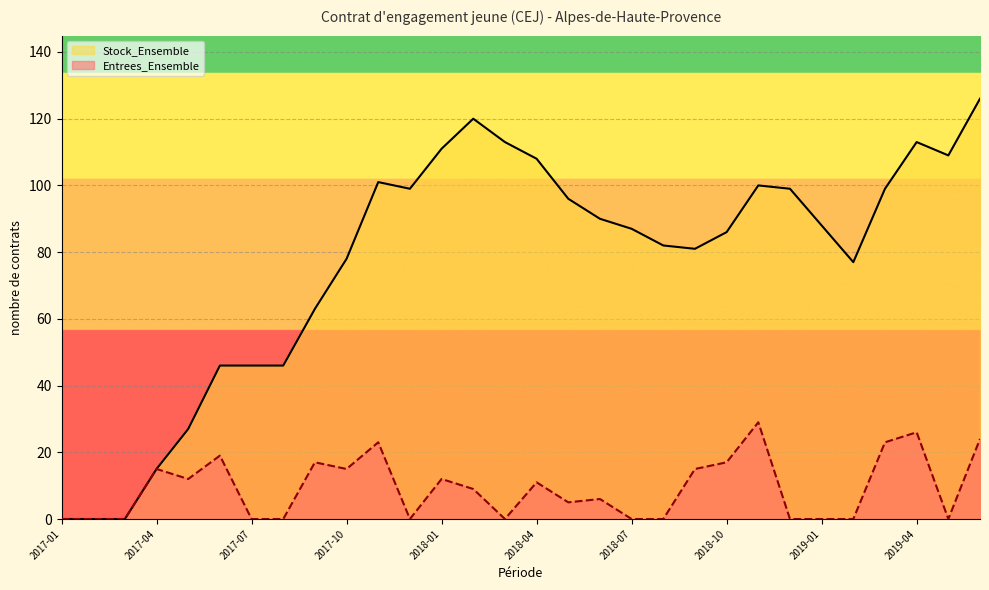

At which category is the sum across all series the highest?

2019-06